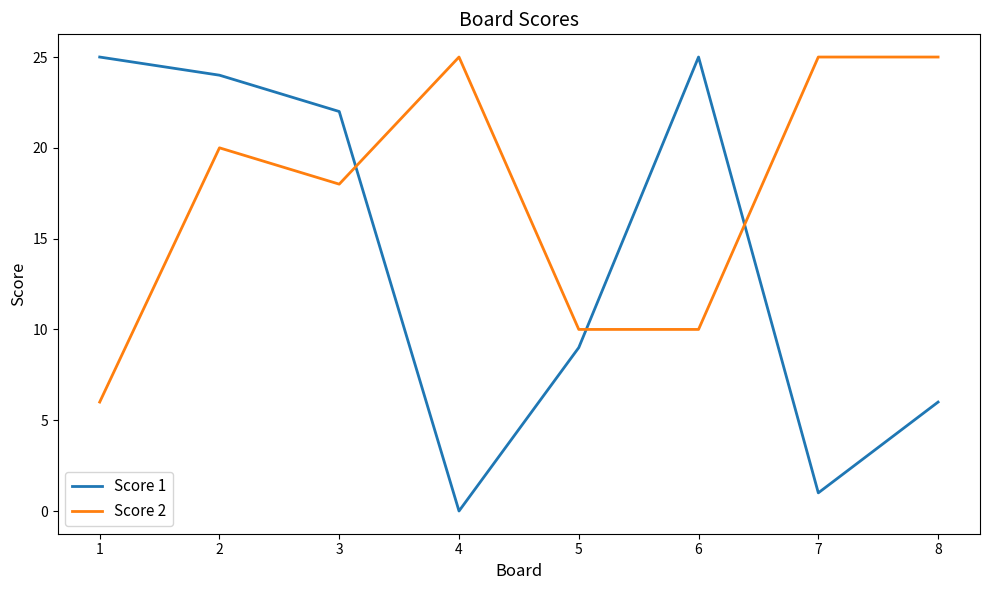

What is the spread (max minus min) of values at 8?

19